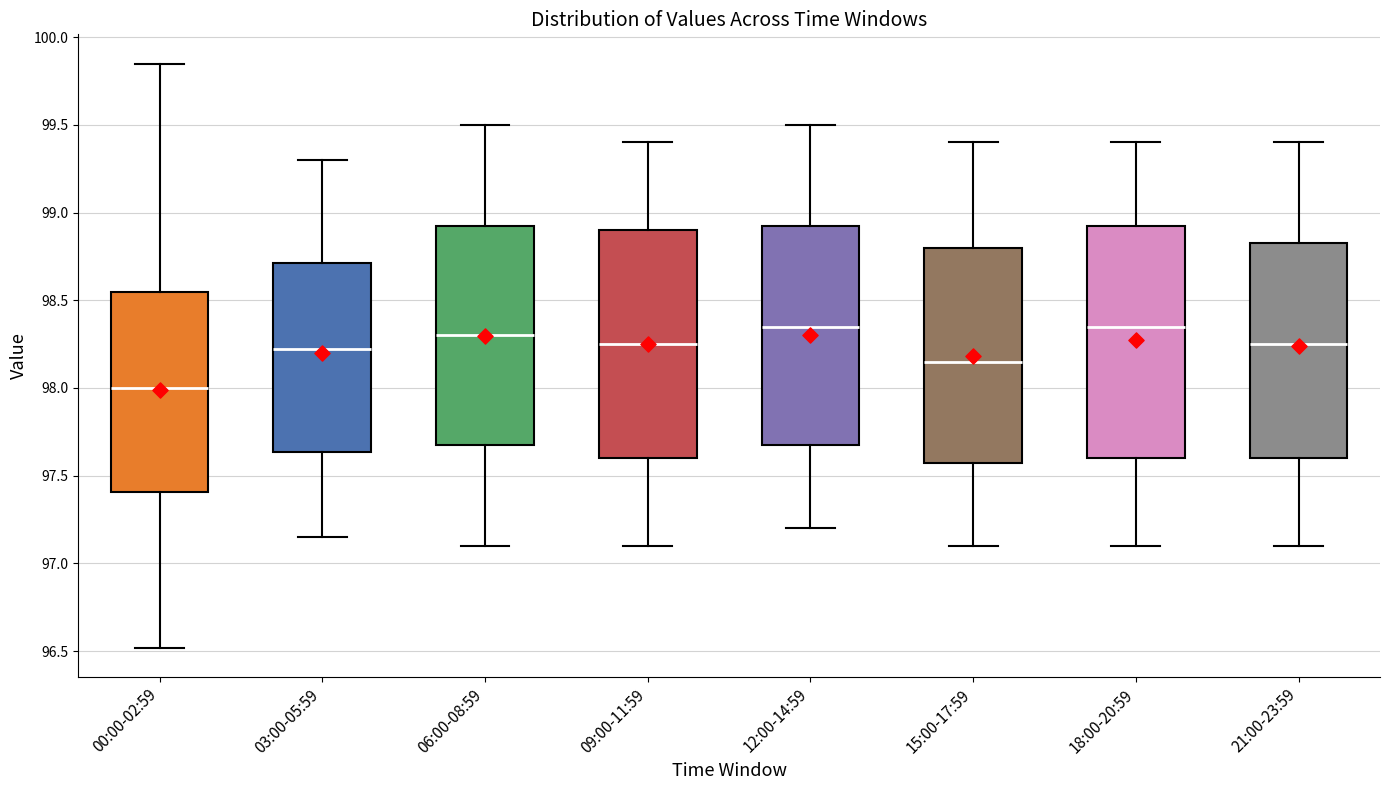

Reading left to right, transcribe this box plot: for each box, give where its median line is, the range the box spans, and where its two whiskers end, as read against the y-axis. The values are not printed on the chart, so give them approximately, as read against the axis.

00:00-02:59: median 98.00, box 97.40 to 98.55, whiskers 96.50 to 99.85
03:00-05:59: median 98.25, box 97.65 to 98.70, whiskers 97.15 to 99.30
06:00-08:59: median 98.30, box 97.70 to 98.95, whiskers 97.10 to 99.50
09:00-11:59: median 98.25, box 97.60 to 98.90, whiskers 97.10 to 99.40
12:00-14:59: median 98.35, box 97.70 to 98.95, whiskers 97.20 to 99.50
15:00-17:59: median 98.15, box 97.60 to 98.80, whiskers 97.10 to 99.40
18:00-20:59: median 98.35, box 97.60 to 98.95, whiskers 97.10 to 99.40
21:00-23:59: median 98.25, box 97.60 to 98.85, whiskers 97.10 to 99.40